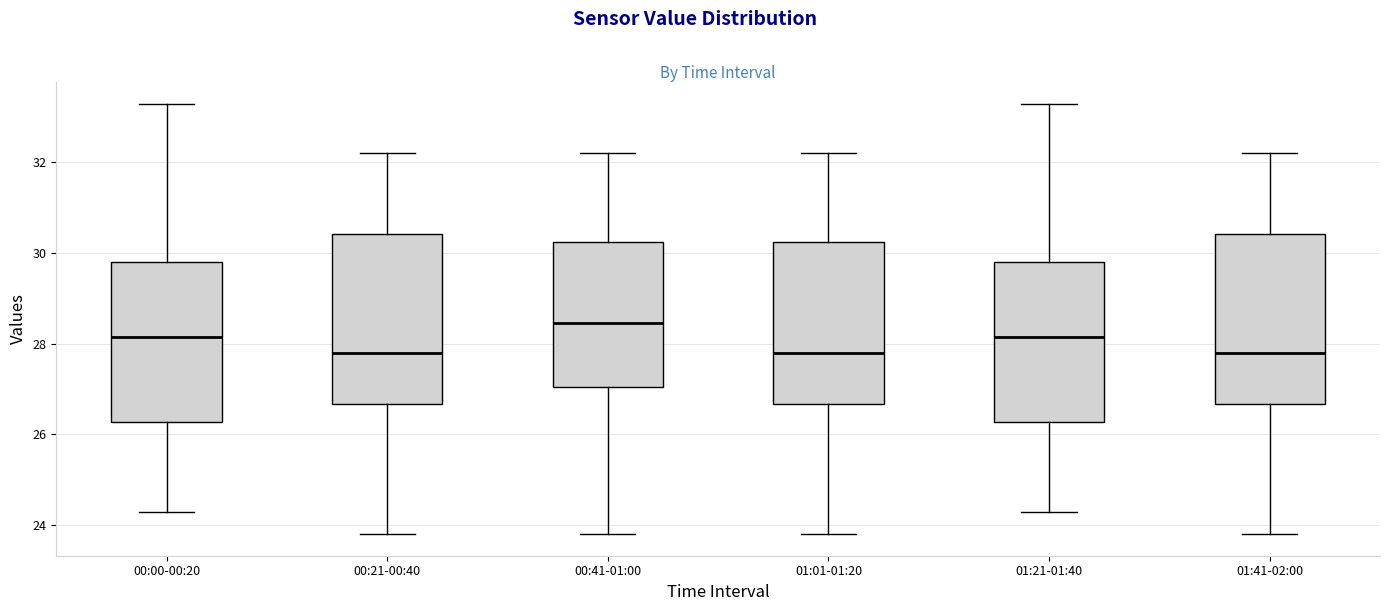

Reading left to right, transcribe this box plot: for each box, give where its median line is, the range the box spans, and where its two whiskers end, as read against the y-axis. The values are not printed on the chart, so give them approximately, as read against the axis.

00:00-00:20: median 28.2, box 26.2 to 29.8, whiskers 24.4 to 33.4
00:21-00:40: median 27.8, box 26.6 to 30.4, whiskers 23.8 to 32.2
00:41-01:00: median 28.4, box 27.0 to 30.2, whiskers 23.8 to 32.2
01:01-01:20: median 27.8, box 26.6 to 30.2, whiskers 23.8 to 32.2
01:21-01:40: median 28.2, box 26.2 to 29.8, whiskers 24.4 to 33.4
01:41-02:00: median 27.8, box 26.6 to 30.4, whiskers 23.8 to 32.2